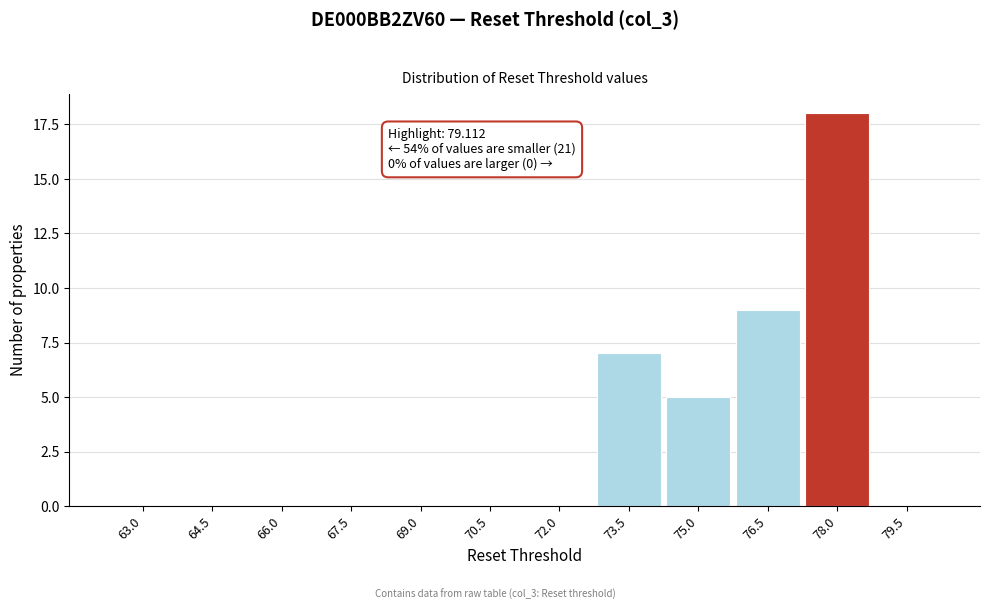

Reading left to right, extract all data points from this chart.

63.0=0	64.5=0	66.0=0	67.5=0	69.0=0	70.5=0	72.0=0	73.5=7	75.0=5	76.5=9	78.0=18	79.5=0